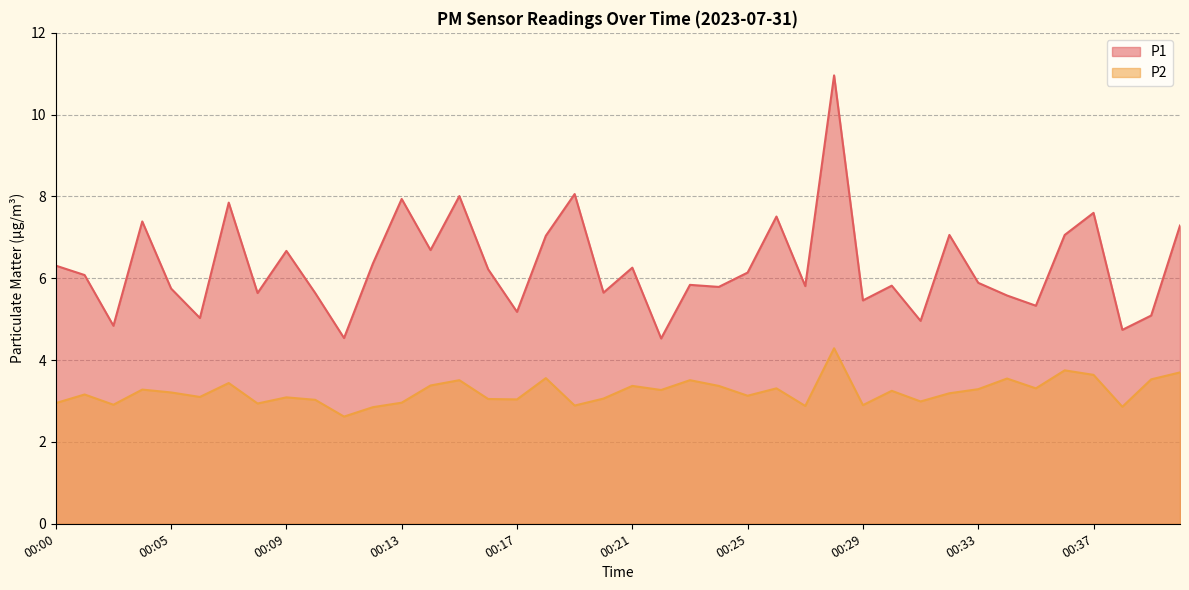

In P1, how many points are higher than both neighbors (excluding endpoints)?

13